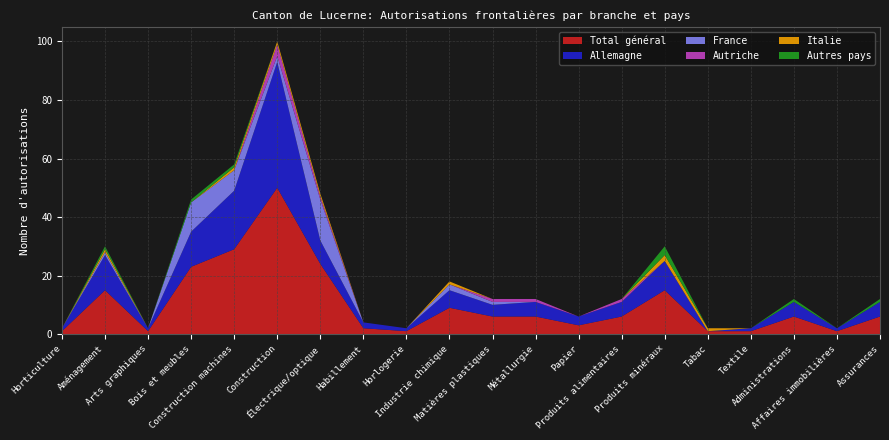

Reading left to right, what are all the values shown in this chart?

Total général: Horticulture=1	Aménagement=15	Arts graphiques=1	Bois et meubles=23	Construction machines=29	Construction=50	Électrique/optique=24	Habillement=2	Horlogerie=1	Industrie chimique=9	Matières plastiques=6	Métallurgie=6	Papier=3	Produits alimentaires=6	Produits minéraux=15	Tabac=1	Textile=1	Administrations=6	Affaires immobilières=1	Assurances=6
Allemagne: Horticulture=1	Aménagement=12	Arts graphiques=1	Bois et meubles=12	Construction machines=20	Construction=43	Électrique/optique=8	Habillement=2	Horlogerie=1	Industrie chimique=6	Matières plastiques=4	Métallurgie=5	Papier=3	Produits alimentaires=5	Produits minéraux=10	Tabac=0	Textile=1	Administrations=5	Affaires immobilières=1	Assurances=5
France: Horticulture=0	Aménagement=1	Arts graphiques=0	Bois et meubles=10	Construction machines=7	Construction=2	Électrique/optique=14	Habillement=0	Horlogerie=0	Industrie chimique=2	Matières plastiques=1	Métallurgie=0	Papier=0	Produits alimentaires=0	Produits minéraux=0	Tabac=0	Textile=0	Administrations=0	Affaires immobilières=0	Assurances=0
Autriche: Horticulture=0	Aménagement=0	Arts graphiques=0	Bois et meubles=0	Construction machines=0	Construction=4	Électrique/optique=1	Habillement=0	Horlogerie=0	Industrie chimique=0	Matières plastiques=1	Métallurgie=1	Papier=0	Produits alimentaires=1	Produits minéraux=0	Tabac=0	Textile=0	Administrations=0	Affaires immobilières=0	Assurances=0
Italie: Horticulture=0	Aménagement=1	Arts graphiques=0	Bois et meubles=0	Construction machines=1	Construction=1	Électrique/optique=1	Habillement=0	Horlogerie=0	Industrie chimique=1	Matières plastiques=0	Métallurgie=0	Papier=0	Produits alimentaires=0	Produits minéraux=2	Tabac=1	Textile=0	Administrations=0	Affaires immobilières=0	Assurances=0
Autres pays: Horticulture=0	Aménagement=1	Arts graphiques=0	Bois et meubles=1	Construction machines=1	Construction=0	Électrique/optique=0	Habillement=0	Horlogerie=0	Industrie chimique=0	Matières plastiques=0	Métallurgie=0	Papier=0	Produits alimentaires=0	Produits minéraux=3	Tabac=0	Textile=0	Administrations=1	Affaires immobilières=0	Assurances=1